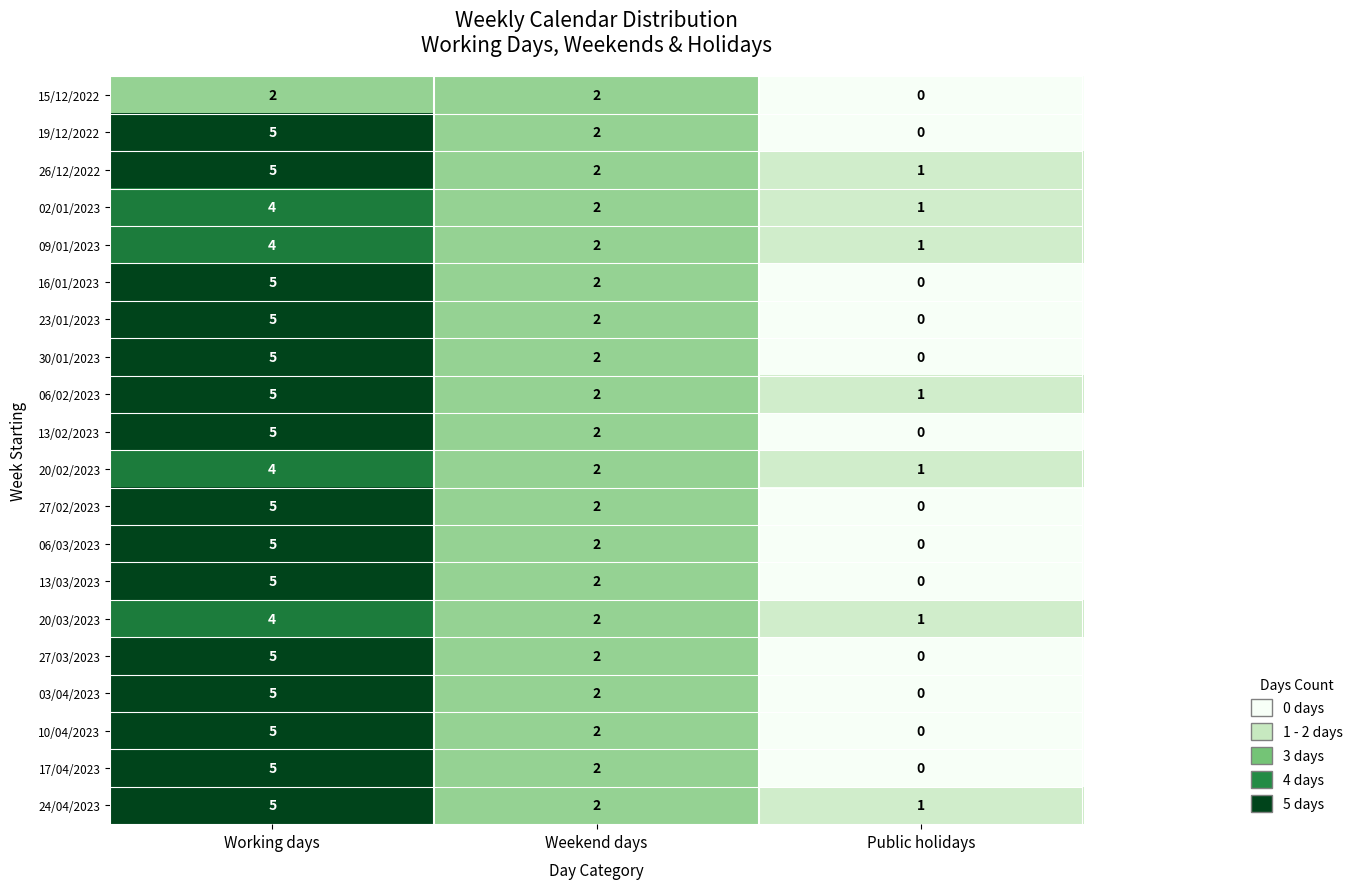

At which category is the sum across all series the highest?

Working days